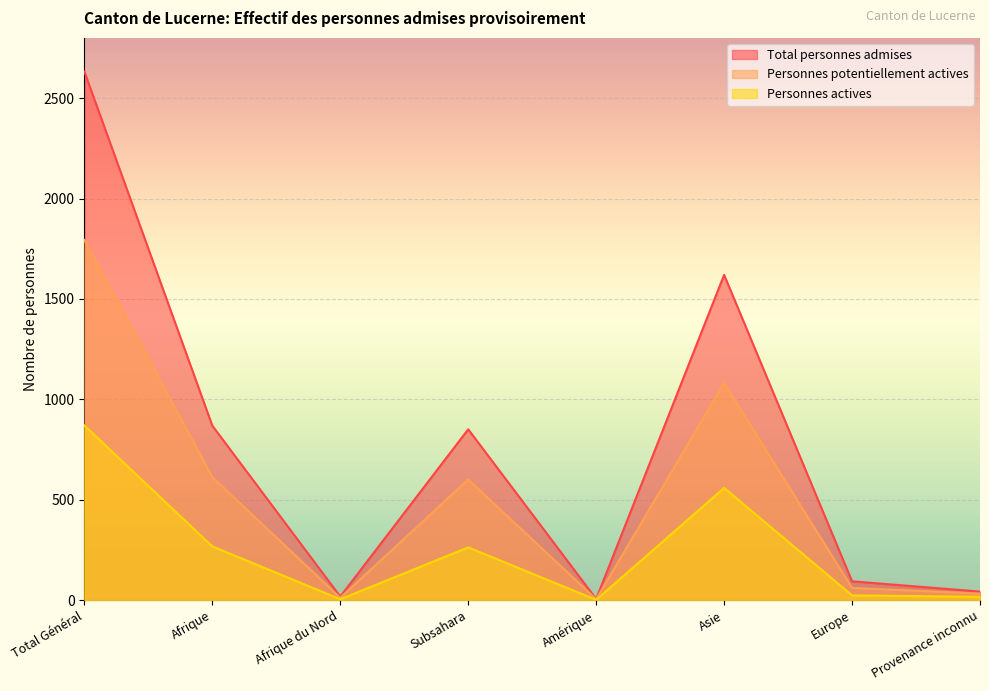

Does the chart display data point markers on the line(s)?

No